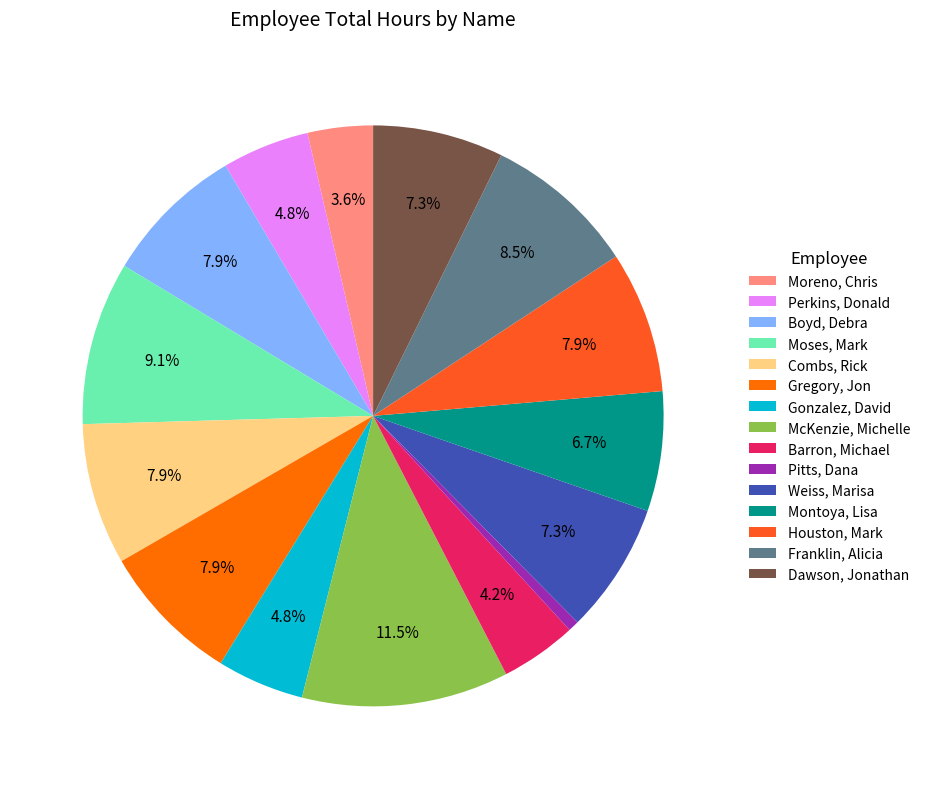

Count the number of slices in the pie.

15